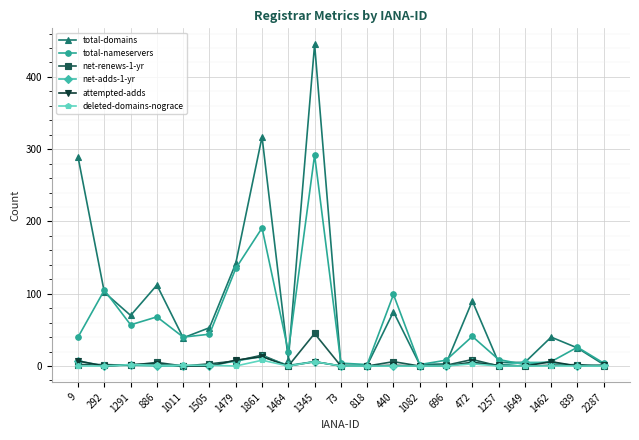

Which series has the largest range (max minus min)?

total-domains